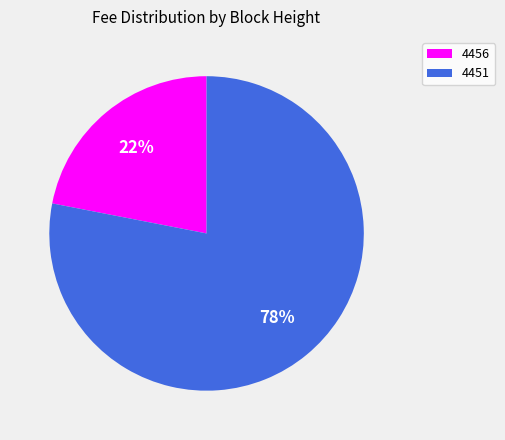

Do 4456 and 4451 together represent more than half of the pie?

Yes